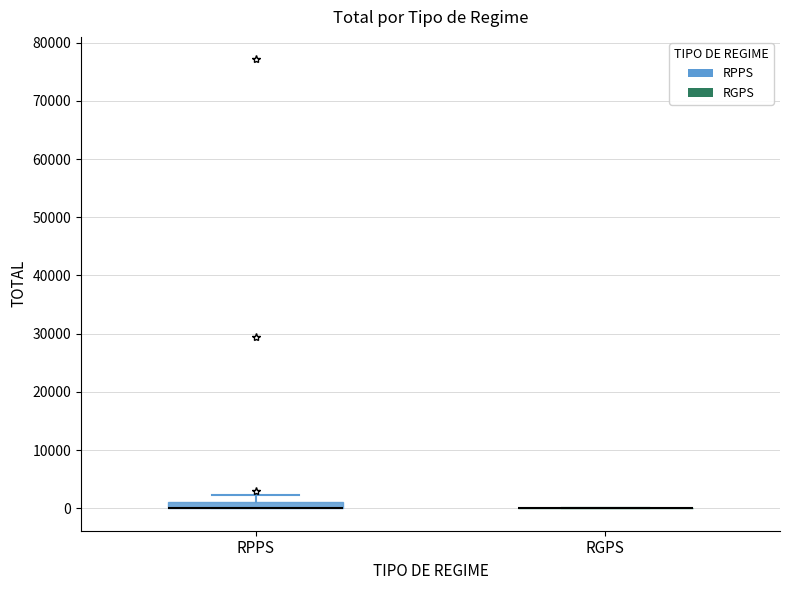

Where is the lower edge of the box for RPPS on the y-axis? The values are not printed on the chart, so give them approximately, as read against the axis.

0